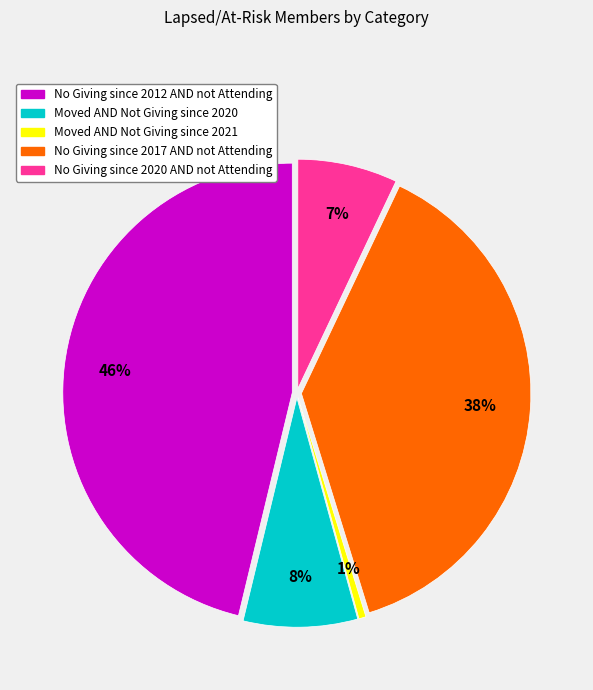

Does any single category account for the majority?

No